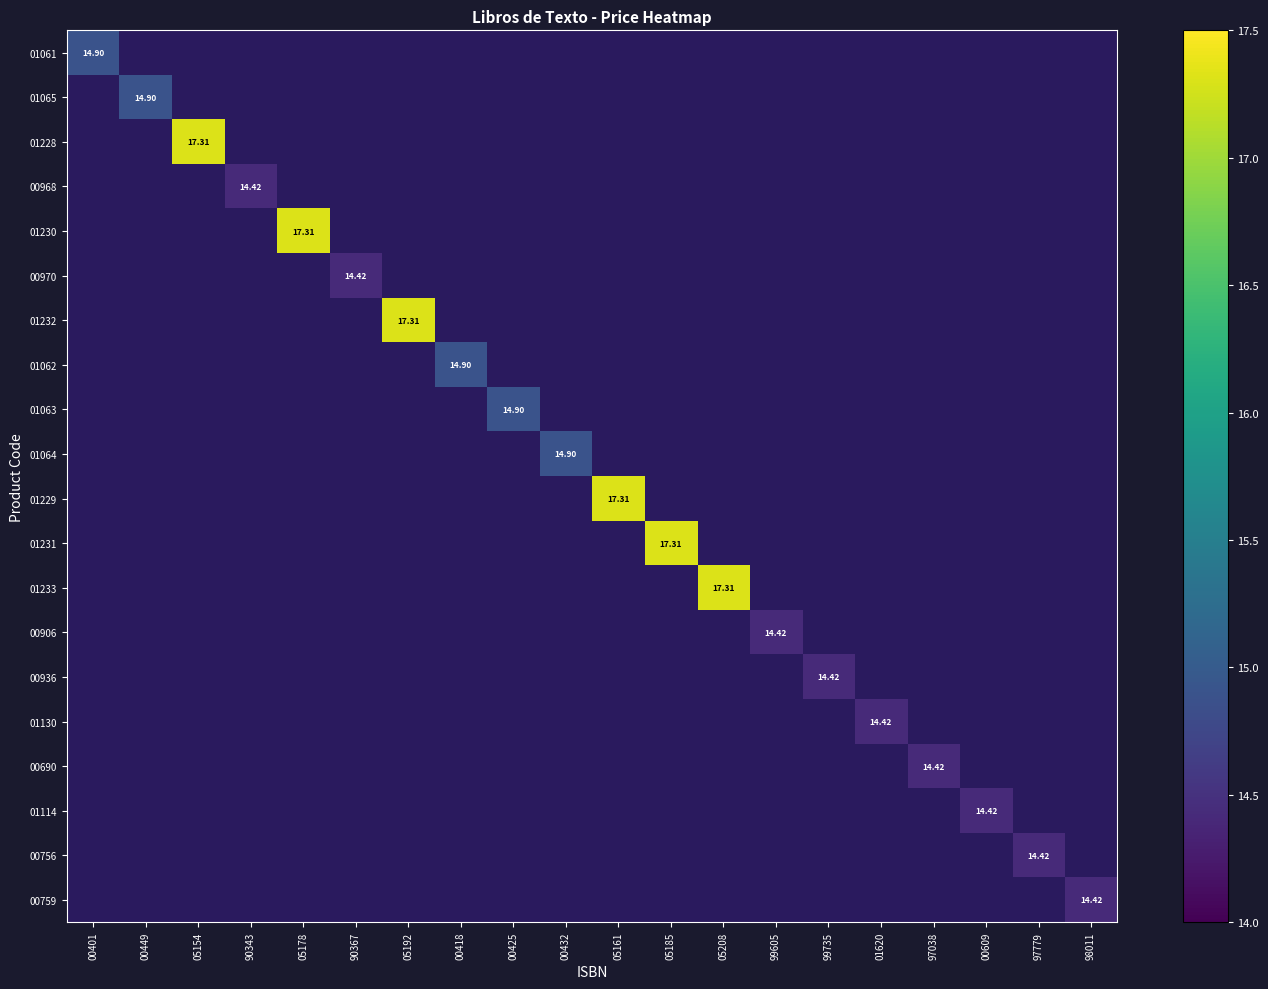

At which category is the sum across all series the highest?

05154